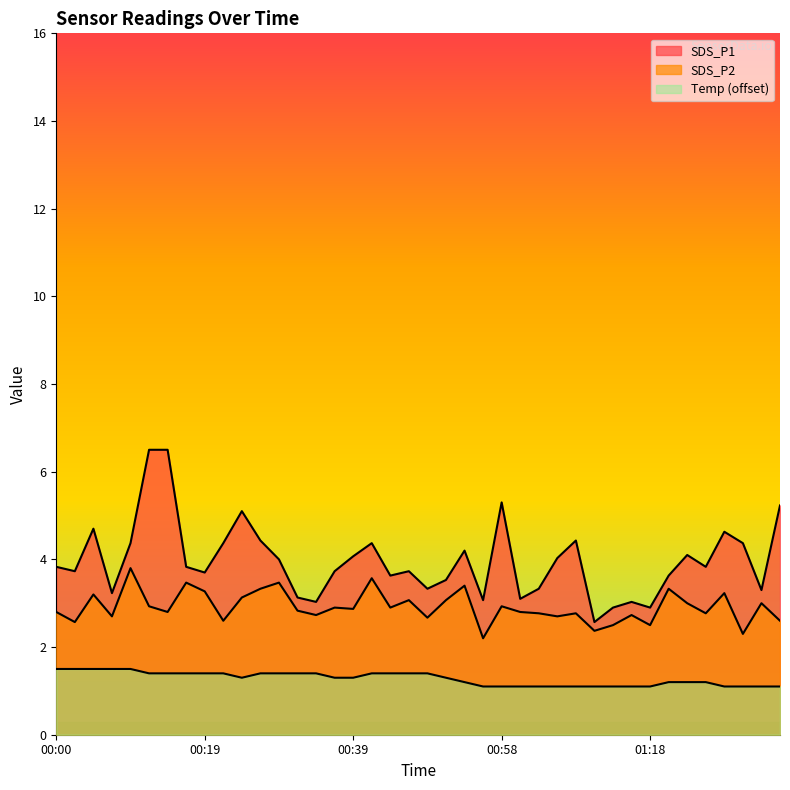

True or false: SDS_P1 has a value of 4.4 at 00:26.

True